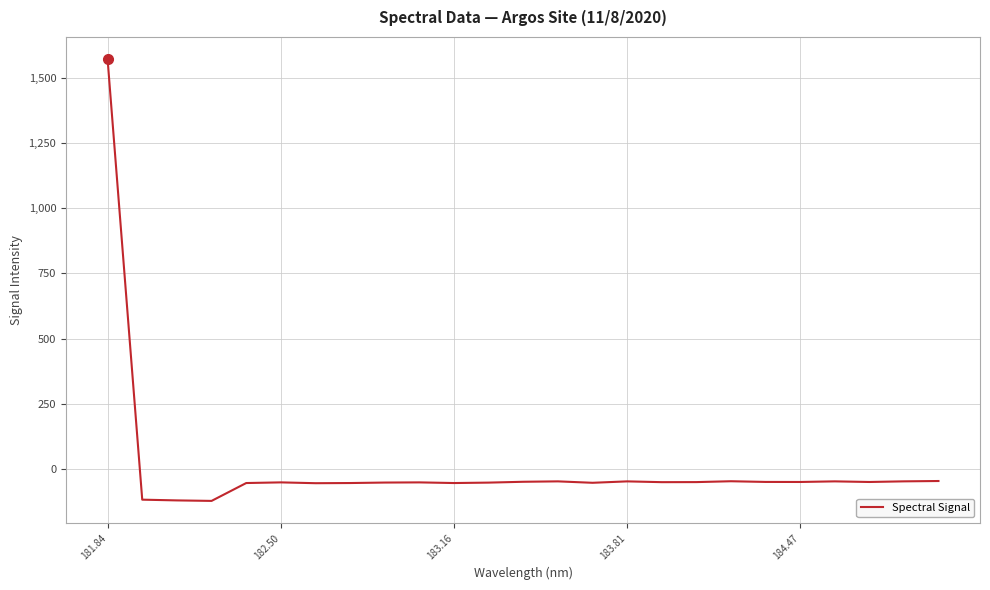

What is the difference between the maximum and minimum values?

1697.9